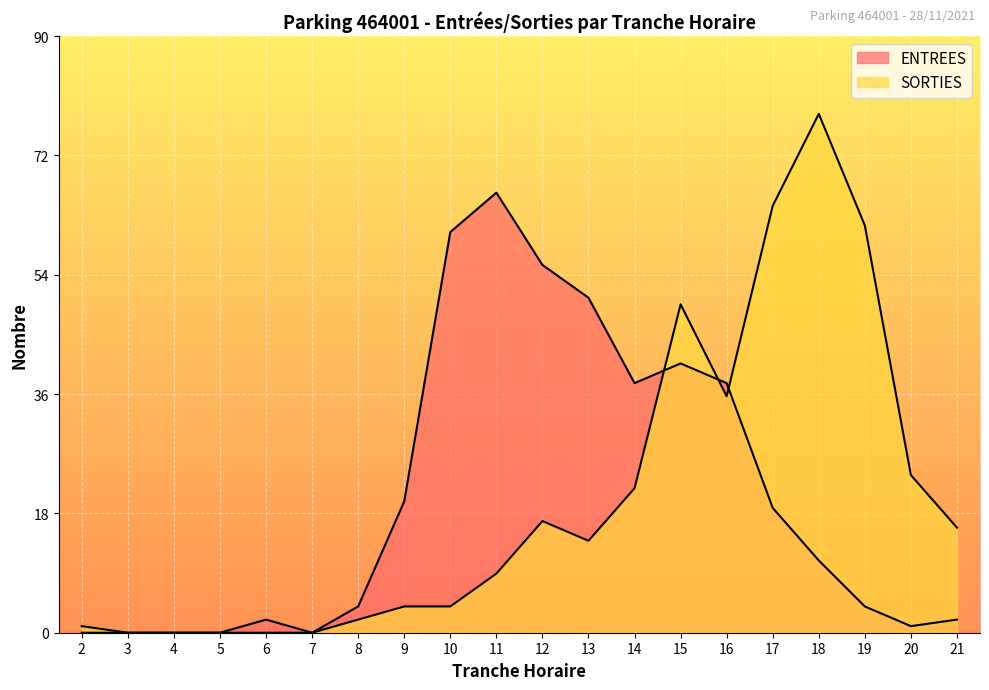

What is the sum of the ENTREES values at 17 and 4?

19